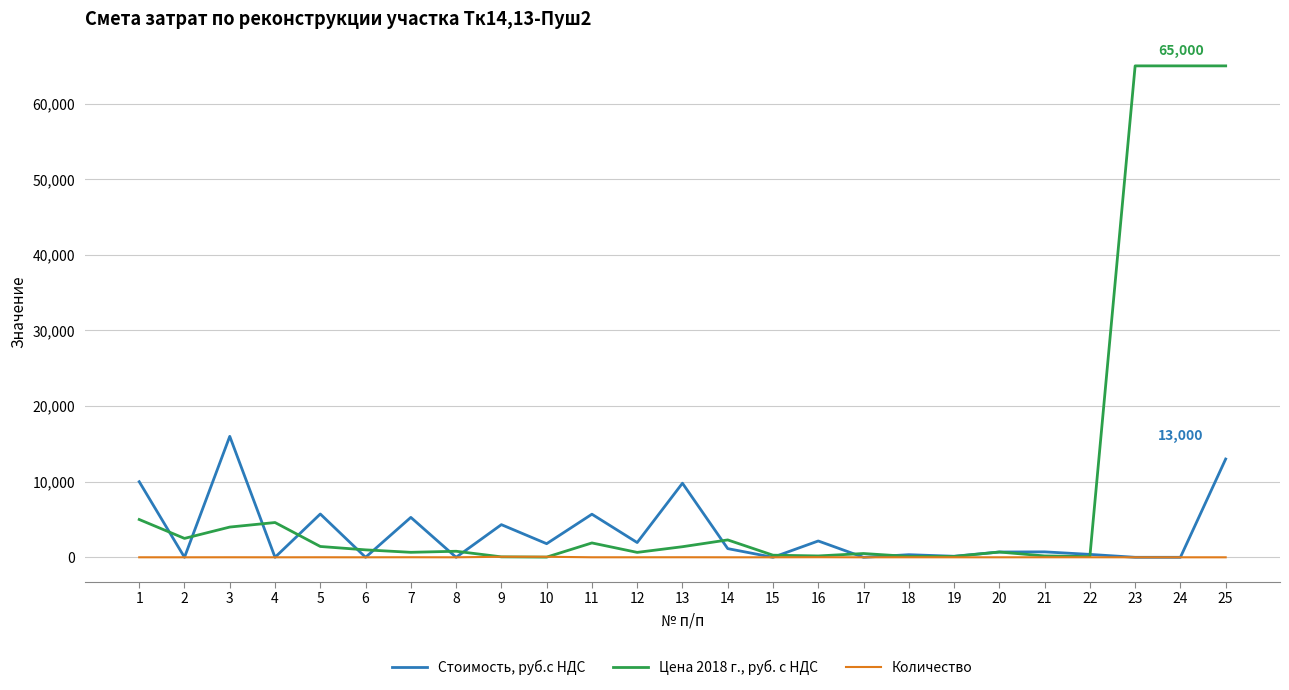

Which series has the largest range (max minus min)?

Цена 2018 г., руб. с НДС